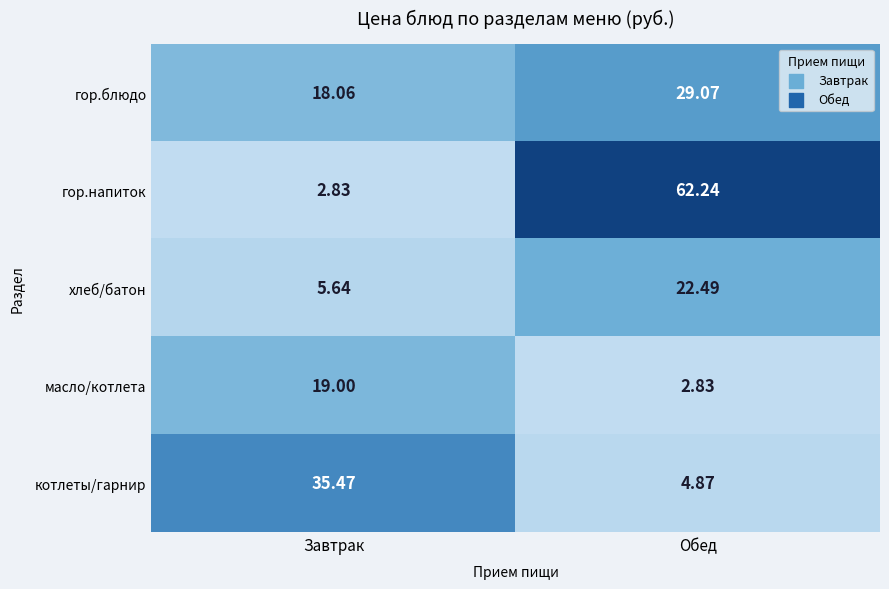

Which series has the largest total across all categories?

гор.напиток